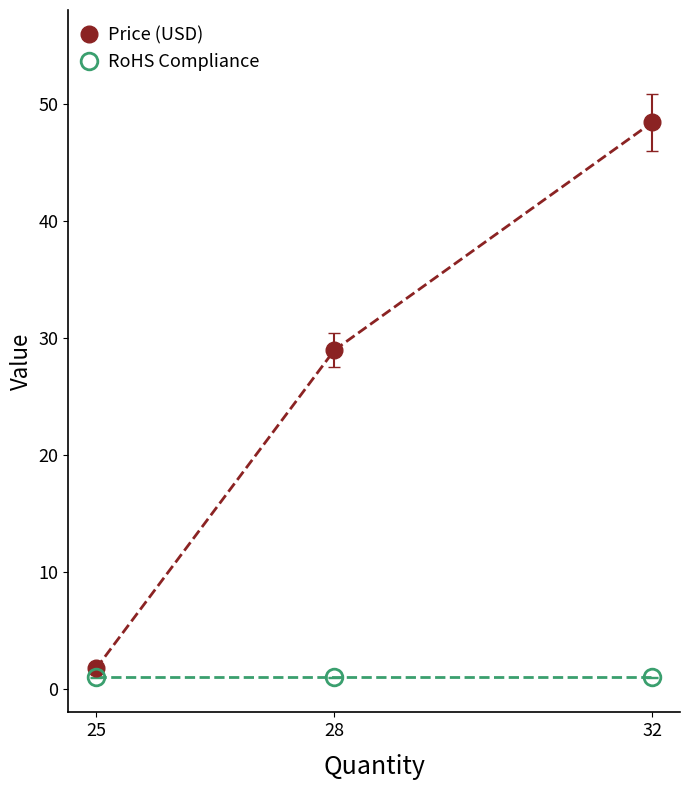

What is the average value of the Price (USD) series?

26.4